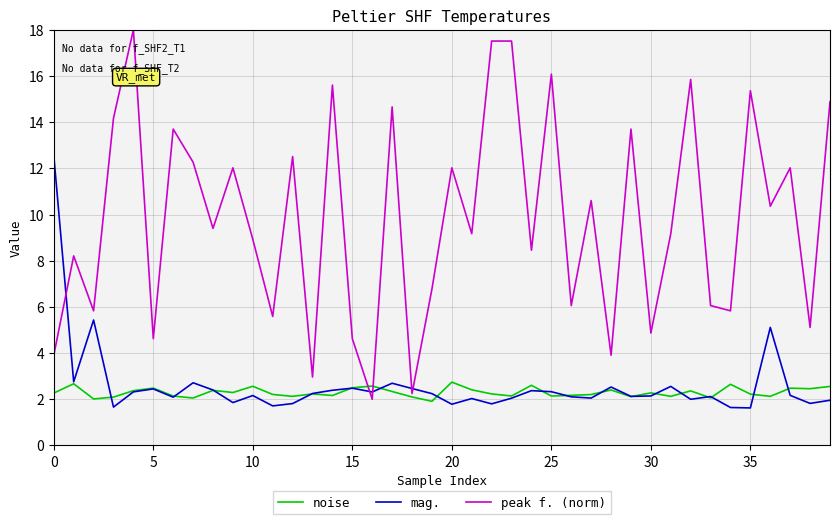

List the series in order of their peak value, highest first.

peak f. (norm), mag., noise